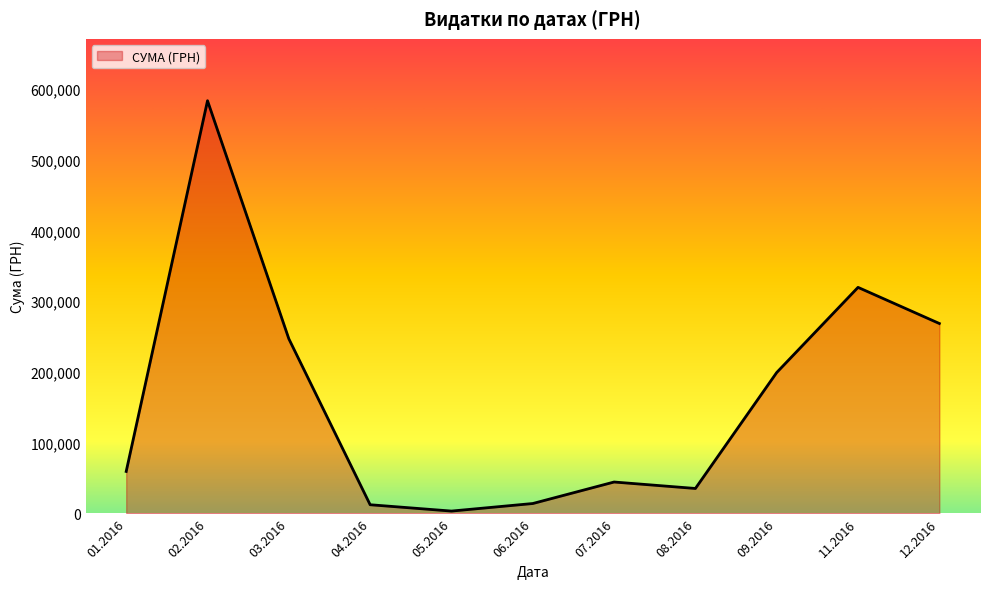

The value at 09.2016 is 199145.2. True or false?

True